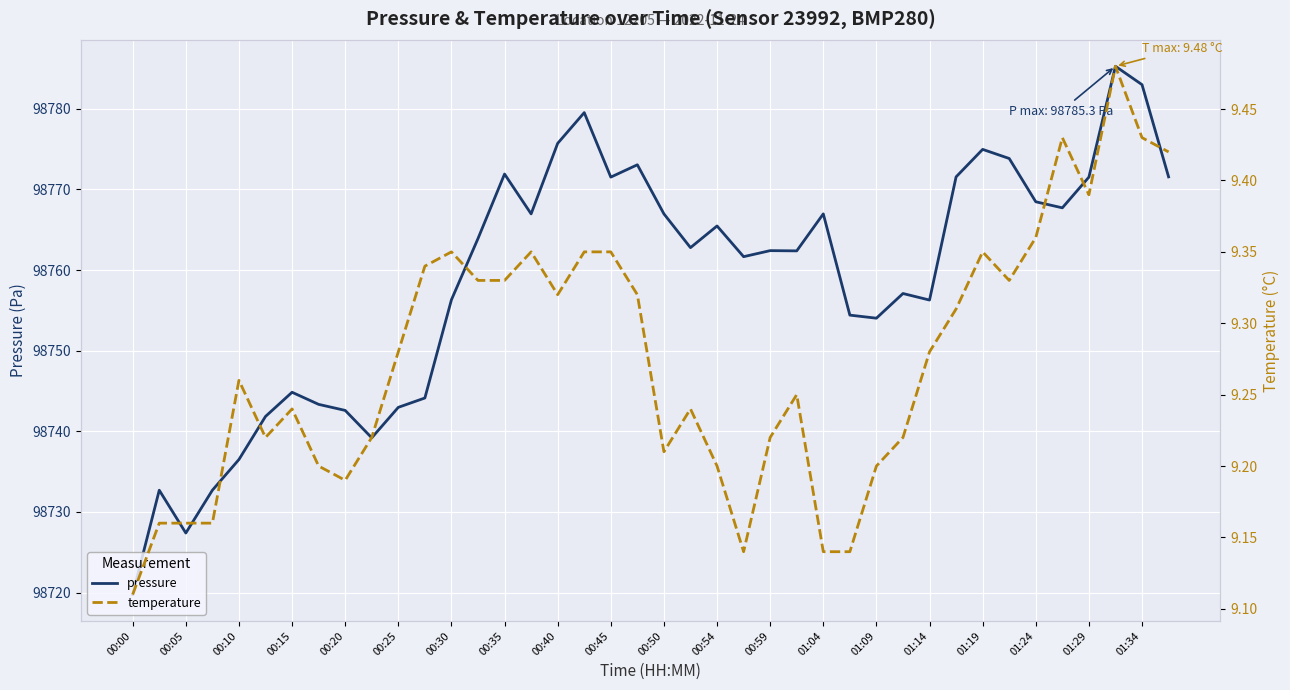

Reading left to right, what are all the values shown in this chart?

pressure: 98719.8	98732.7	98727.4	98732.7	98736.5	98741.8	98744.8	98743.3	98742.6	98739.2	98743.0	98744.1	98756.3	98763.9	98771.9	98767.0	98775.7	98779.5	98771.5	98773.1	98767.0	98762.8	98765.5	98761.7	98762.4	98762.4	98767.0	98754.4	98754.0	98757.1	98756.3	98771.6	98775.0	98773.8	98768.5	98767.7	98771.5	98785.3	98783.0	98771.6
temperature: 9.1	9.2	9.2	9.2	9.3	9.2	9.2	9.2	9.2	9.2	9.3	9.3	9.3	9.3	9.3	9.3	9.3	9.3	9.3	9.3	9.2	9.2	9.2	9.1	9.2	9.2	9.1	9.1	9.2	9.2	9.3	9.3	9.3	9.3	9.4	9.4	9.4	9.5	9.4	9.4